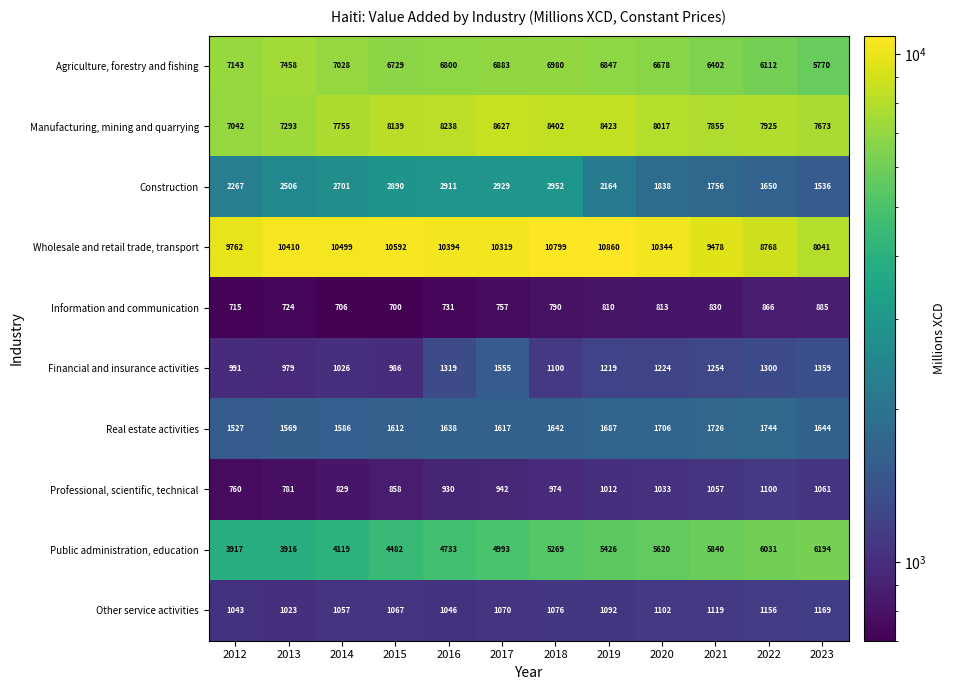

What is the highest value of the Agriculture, forestry and fishing series?

7458